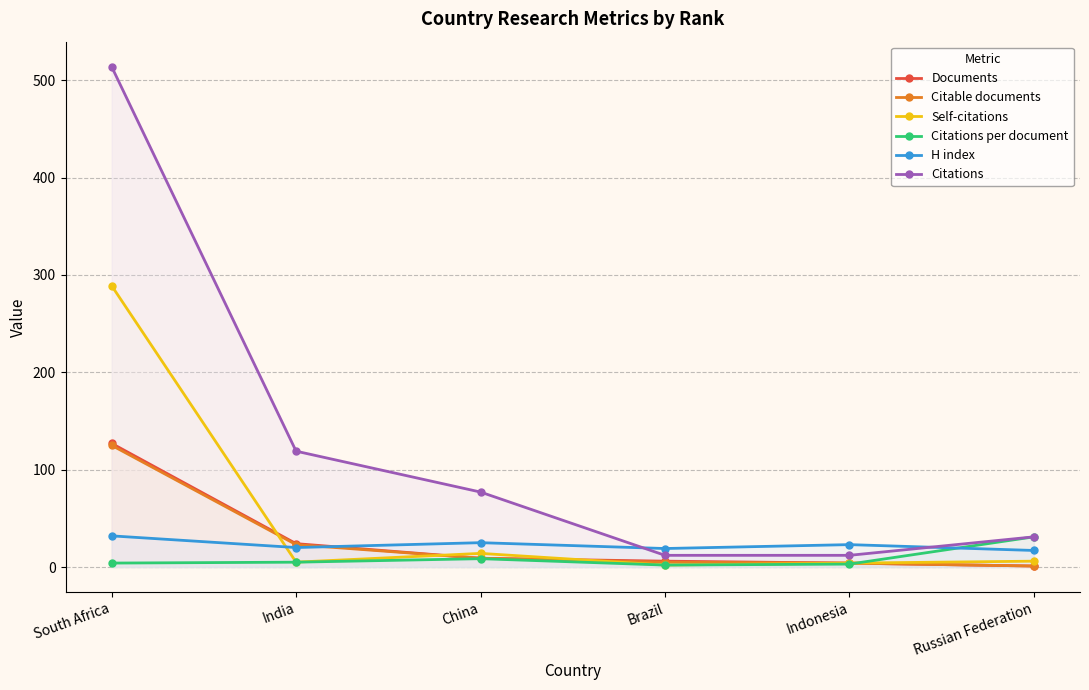

What is the value of the Citations point at the 5th from the left?

12.0